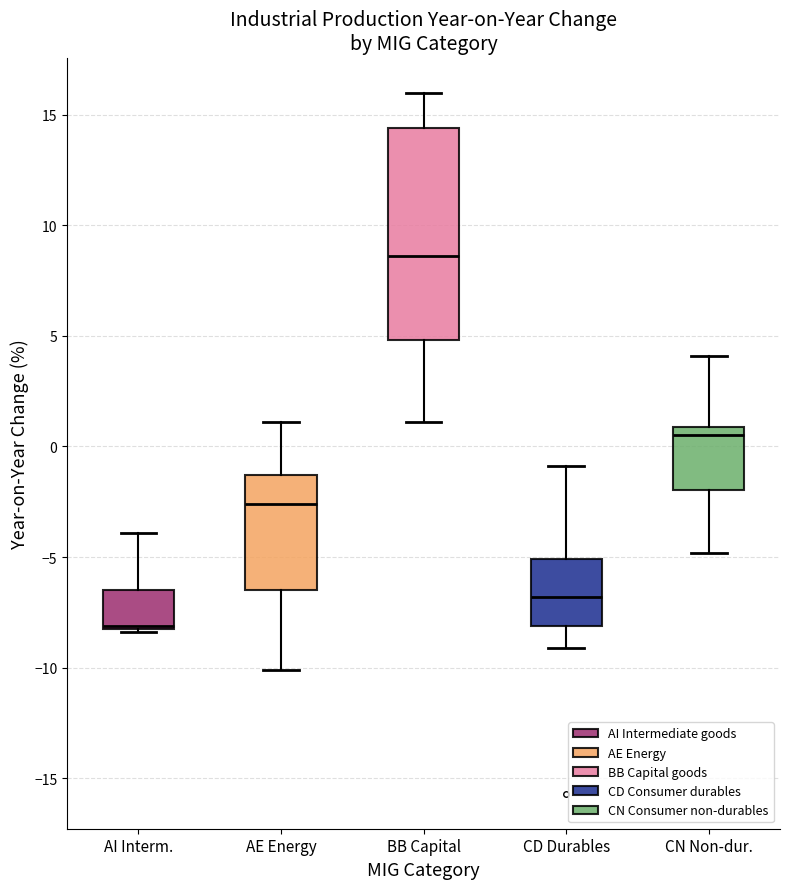

Reading left to right, transcribe this box plot: for each box, give where its median line is, the range the box spans, and where its two whiskers end, as read against the y-axis. The values are not printed on the chart, so give them approximately, as read against the axis.

AI Interm.: median -8.0 (just above the box's lower edge), box -8.0 to -6.5, whiskers -8.5 to -4.0
AE Energy: median -2.5, box -6.5 to -1.5, whiskers -10.0 to 1.0
BB Capital: median 8.5, box 5.0 to 14.5, whiskers 1.0 to 16.0
CD Durables: median -7.0, box -8.0 to -5.0, whiskers -9.0 to -1.0
CN Non-dur.: median 0.5, box -2.0 to 1.0, whiskers -5.0 to 4.0